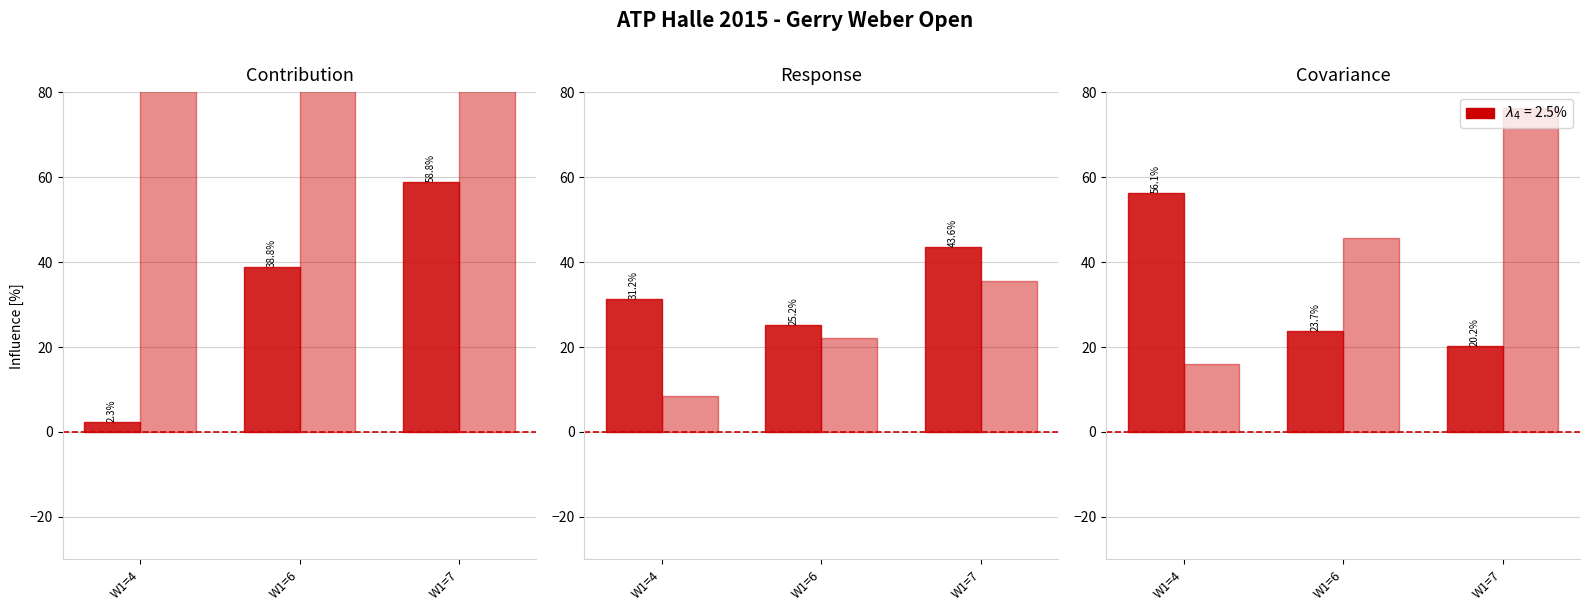

What is the sum of the PSL values at W1=6 and W1=4?

61.8